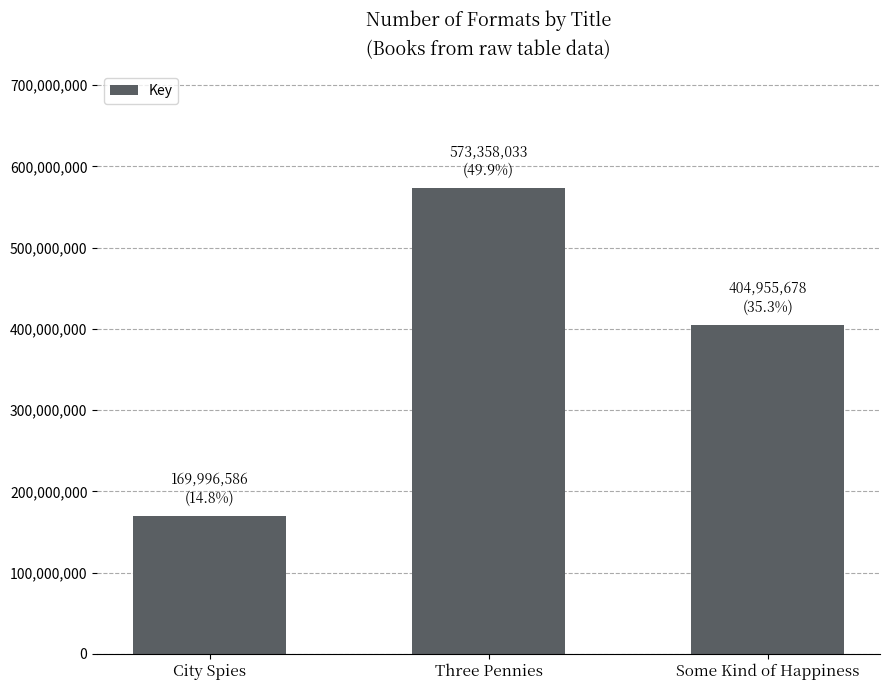

Count the values in the range 169996586 to 573358033.

3